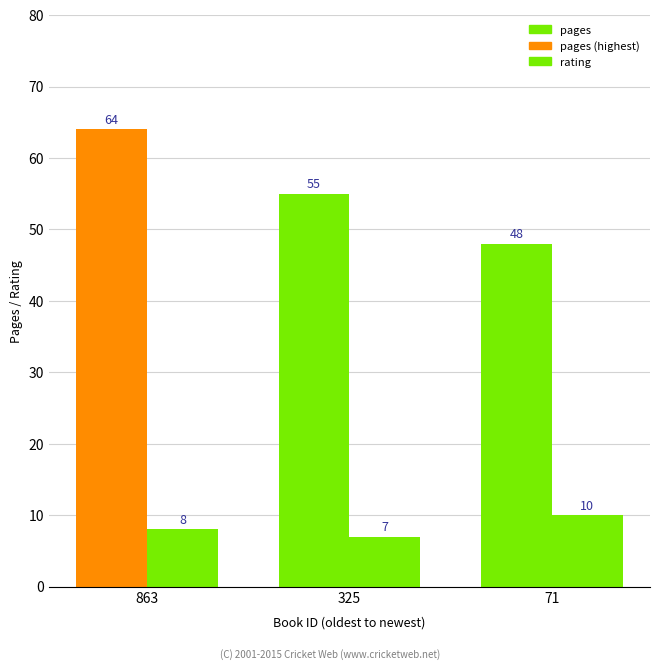

Is it true that rating equals 7 at 325?

True